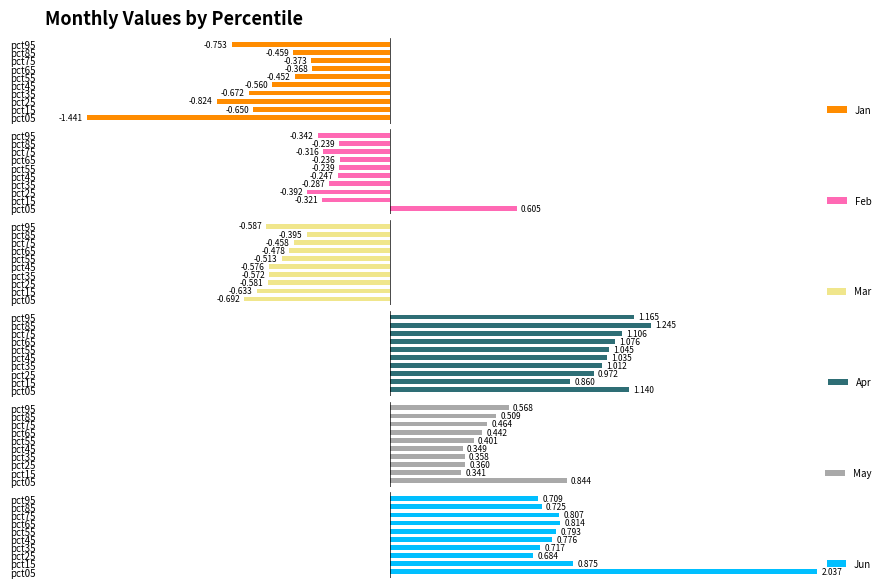

At pct95, list the series in order from smallest to largest.

Jan, Mar, Feb, May, Jun, Apr